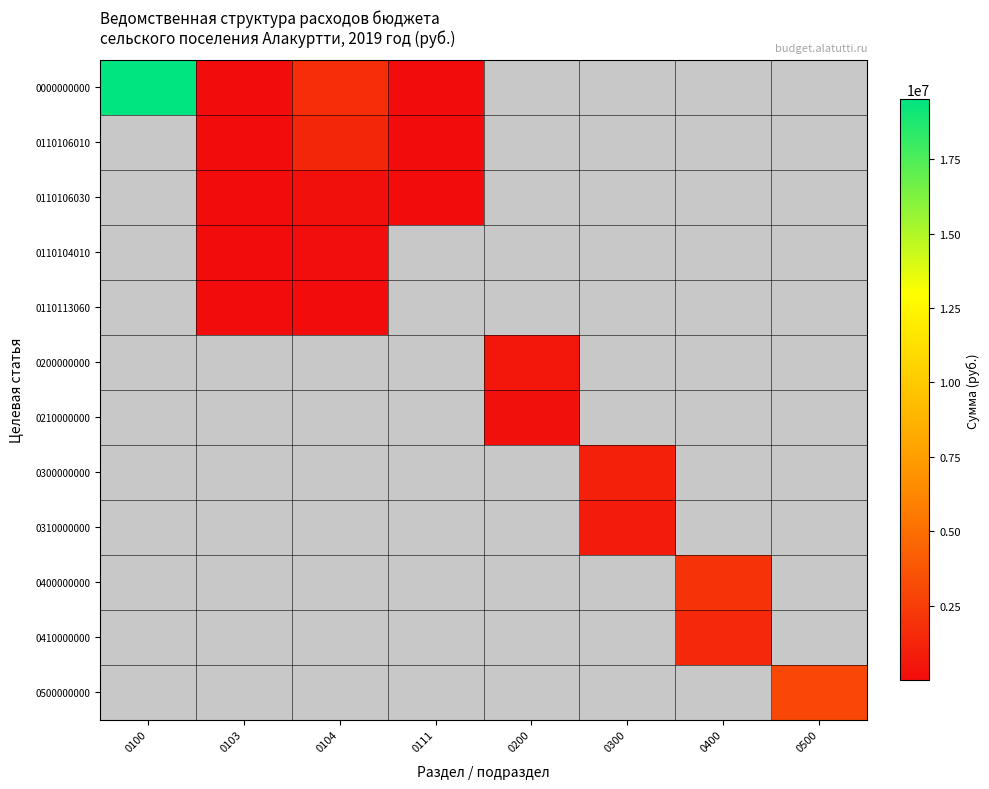

Count the number of data series in this chart.

12